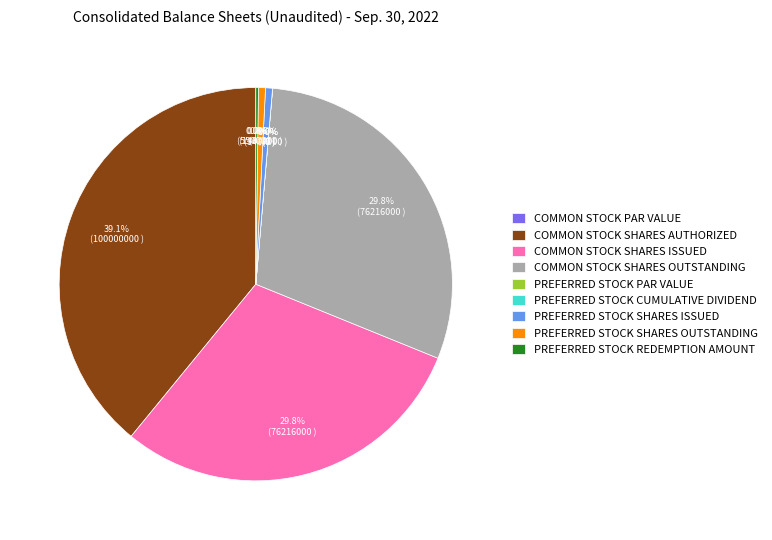

To the nearest percent, what is the average slice percentage?

11%